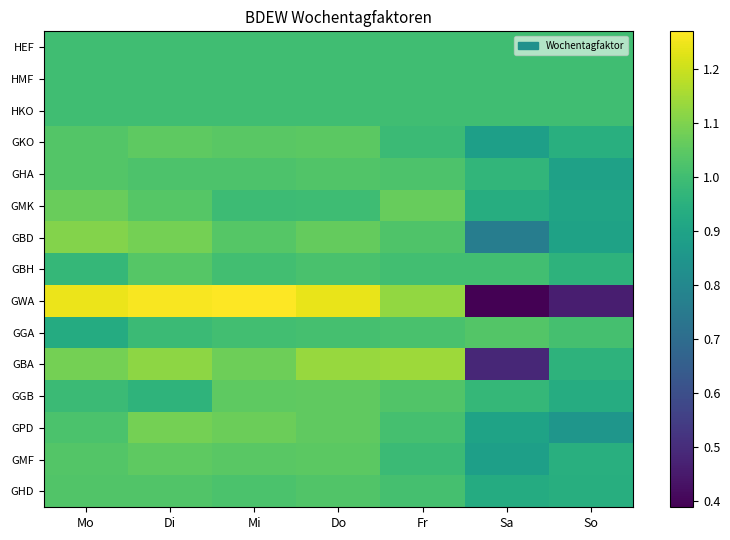

What is the difference between the highest and lowest values at So?

0.5